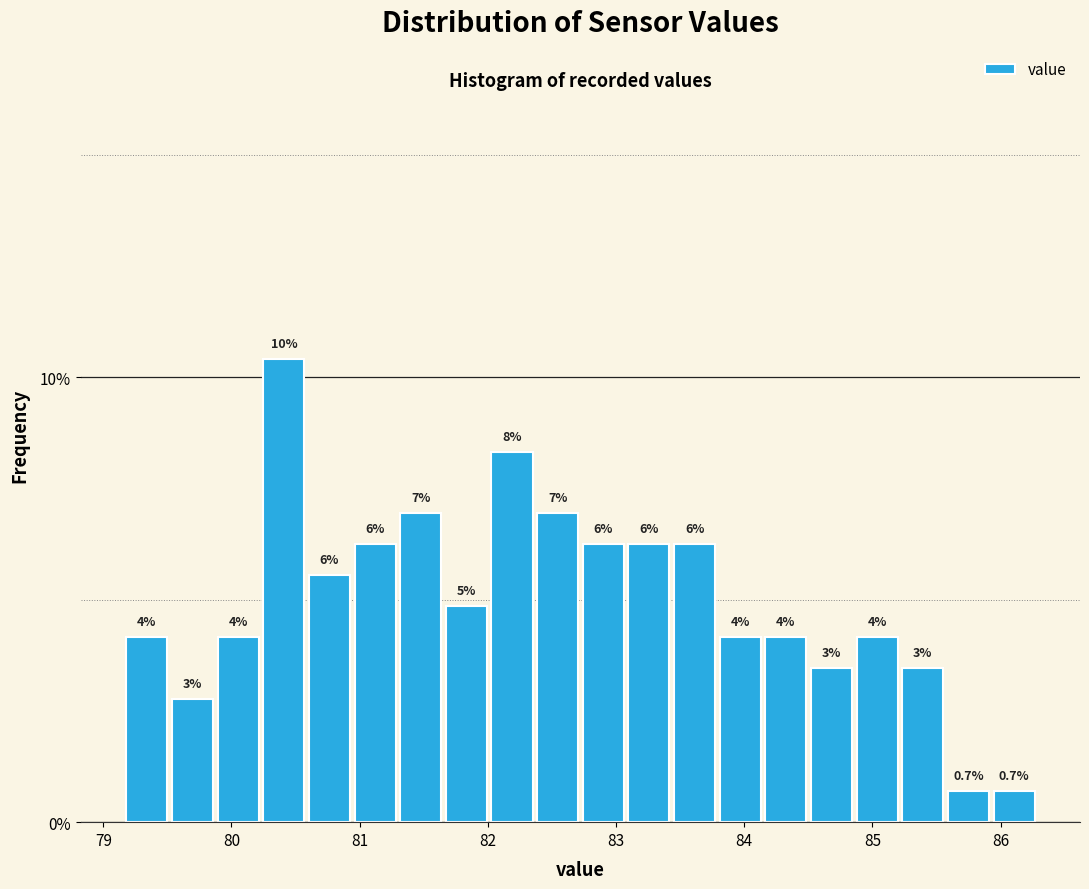

Around what value on the x-axis is the tallest bar? Give the approximate position of its centre, as read against the axis.

80.4